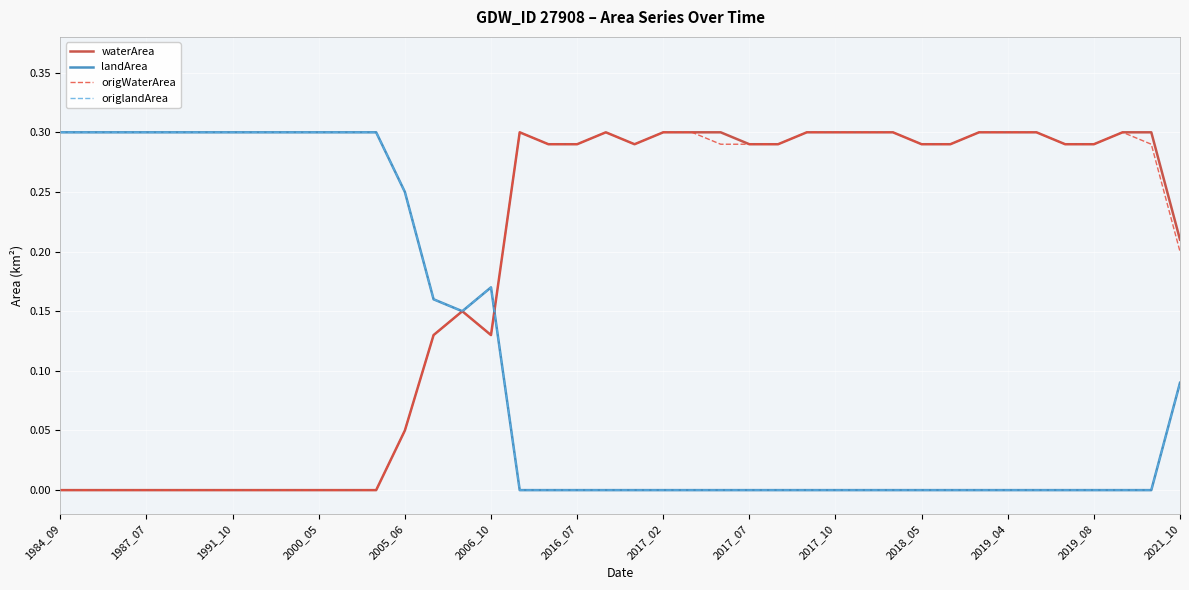

Does the chart display data point markers on the line(s)?

No